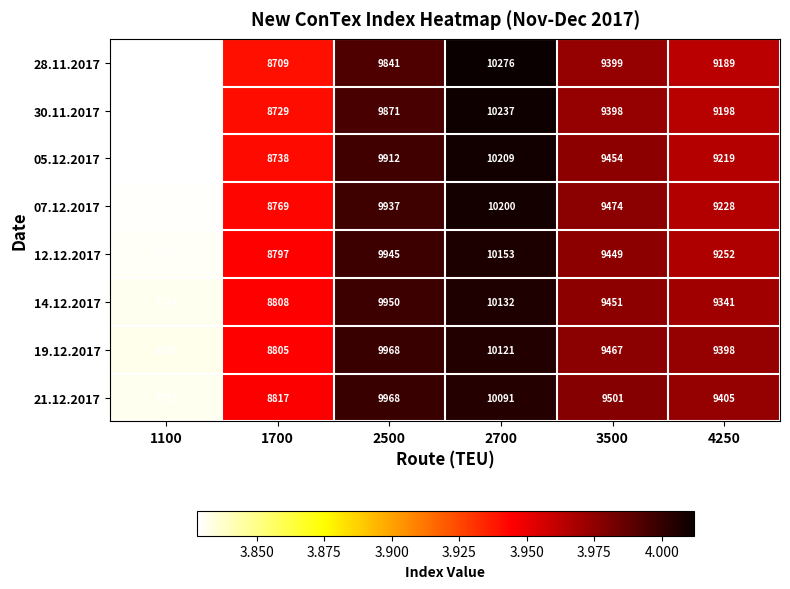

What is the total value across all series at 2500?

79392